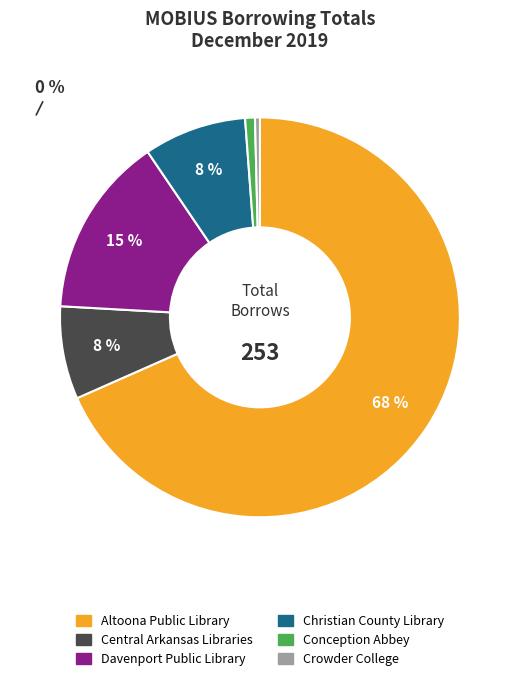

How many segments does this pie chart have?

6